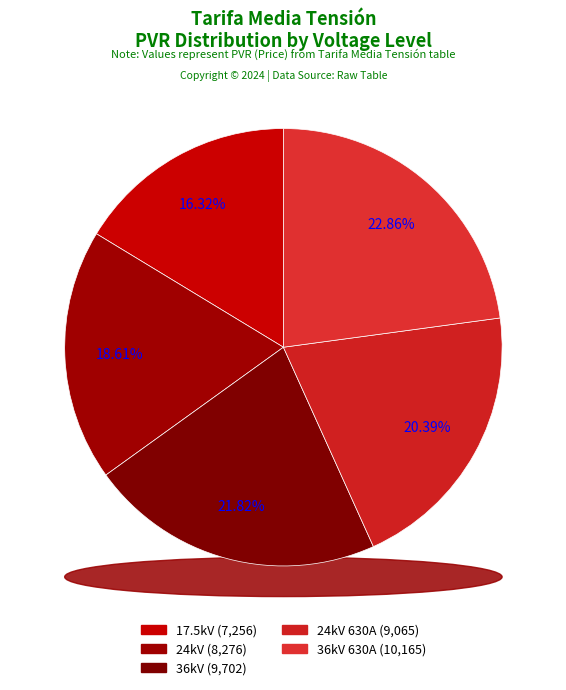

Between 36kV_630A and 24kV_630A, which is larger?

36kV_630A